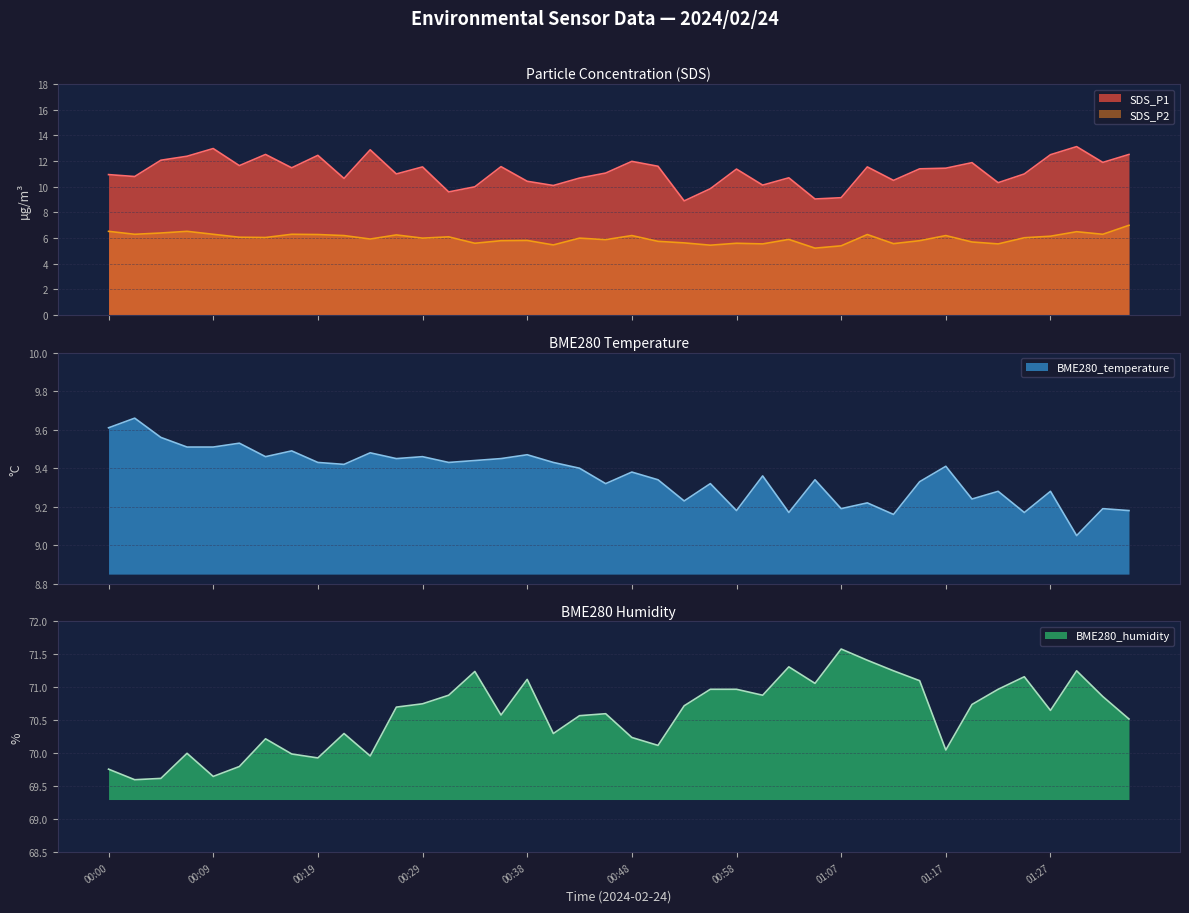

What is the lowest value of the SDS_P1 series?

8.9